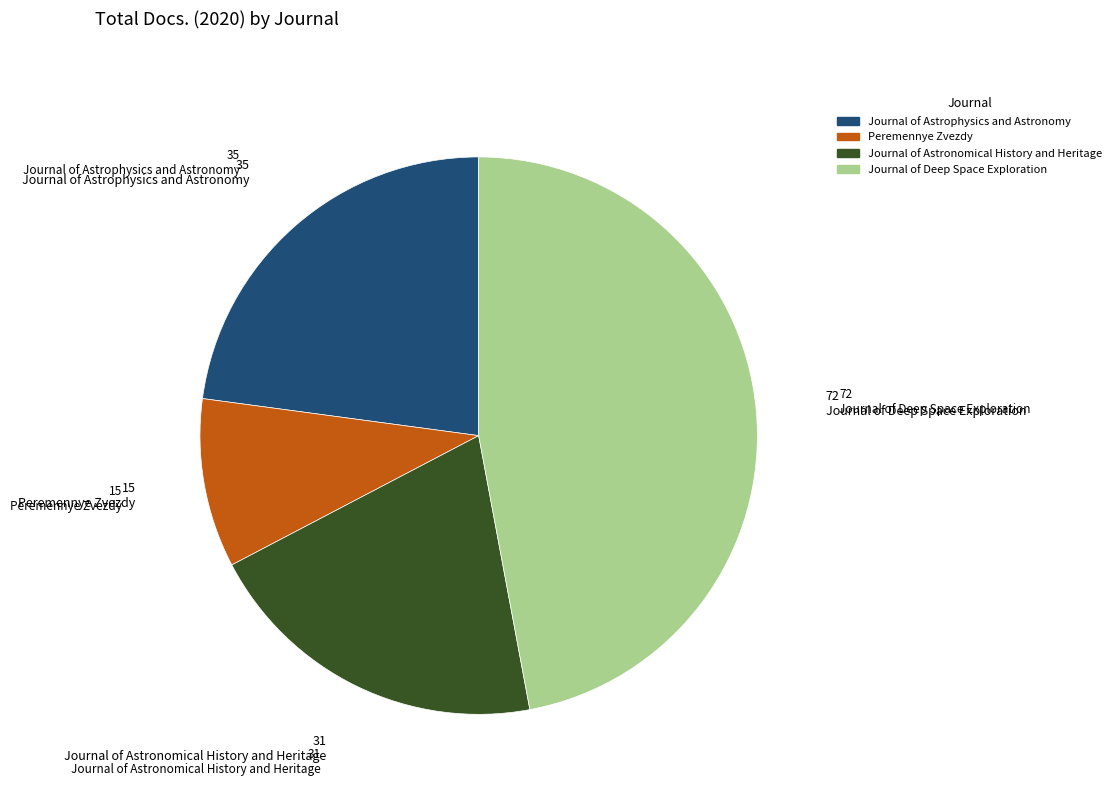

Which has a higher value, Journal of Deep Space Exploration or Peremennye Zvezdy?

Journal of Deep Space Exploration